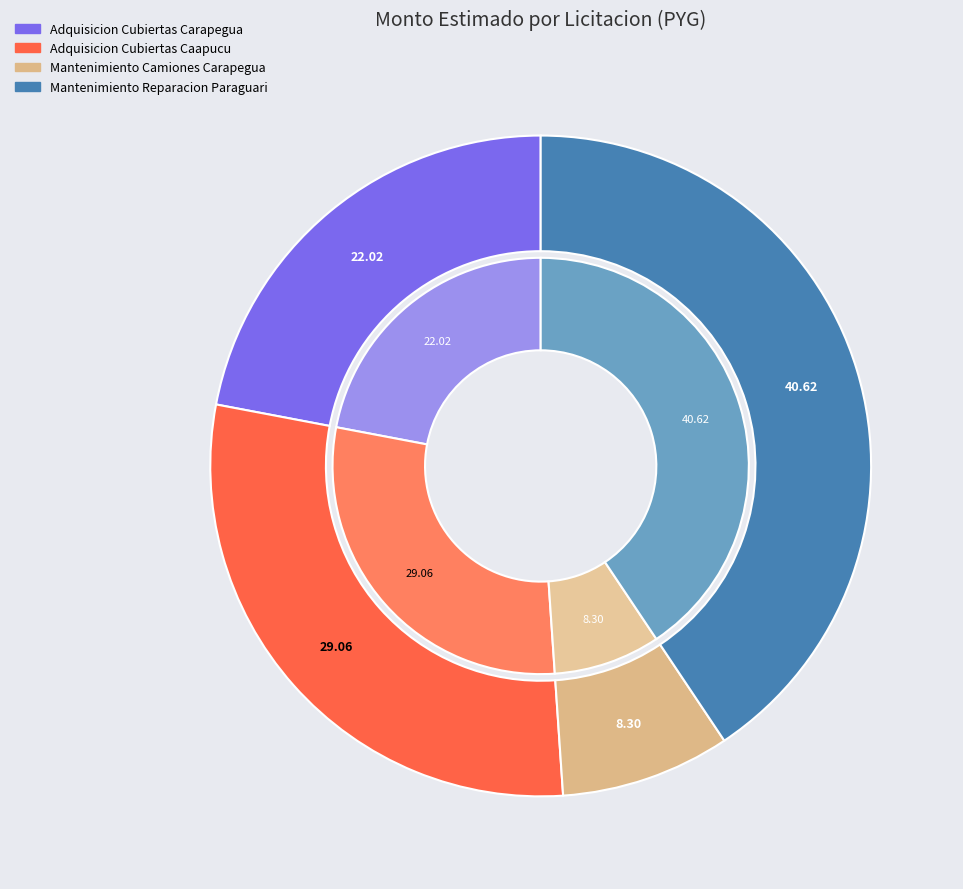

Count the number of slices in the pie.

4